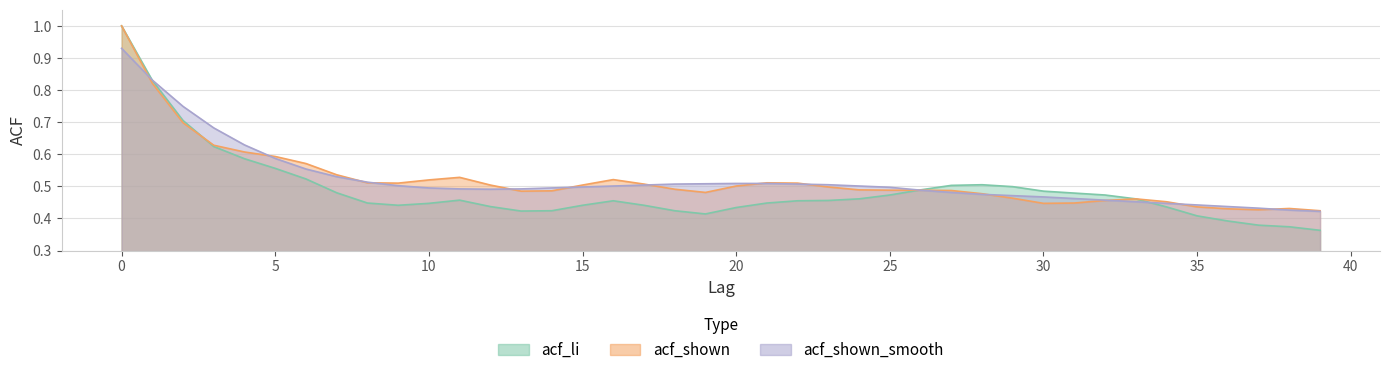

Where is acf_li nearest to the value 0?

39